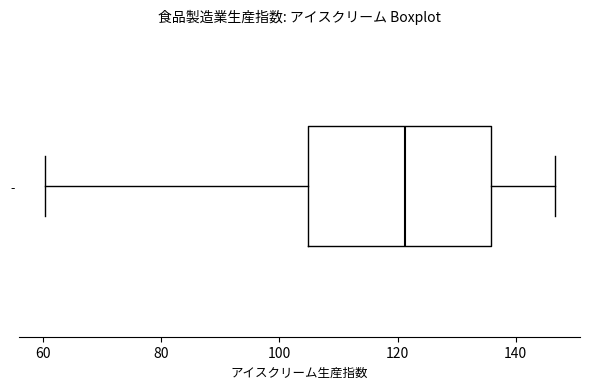

Transcribe this box plot: give where the median line is, the range the box spans, and where the two whiskers end, as read against the x-axis. The values are not printed on the chart, so give them approximately, as read against the axis.

median 122, box 104 to 136, whiskers 60 to 146